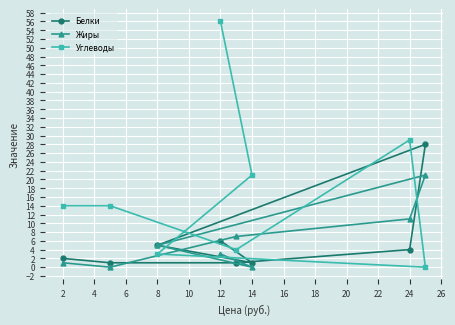

How many times do Углеводы and Жиры cross each other?

4